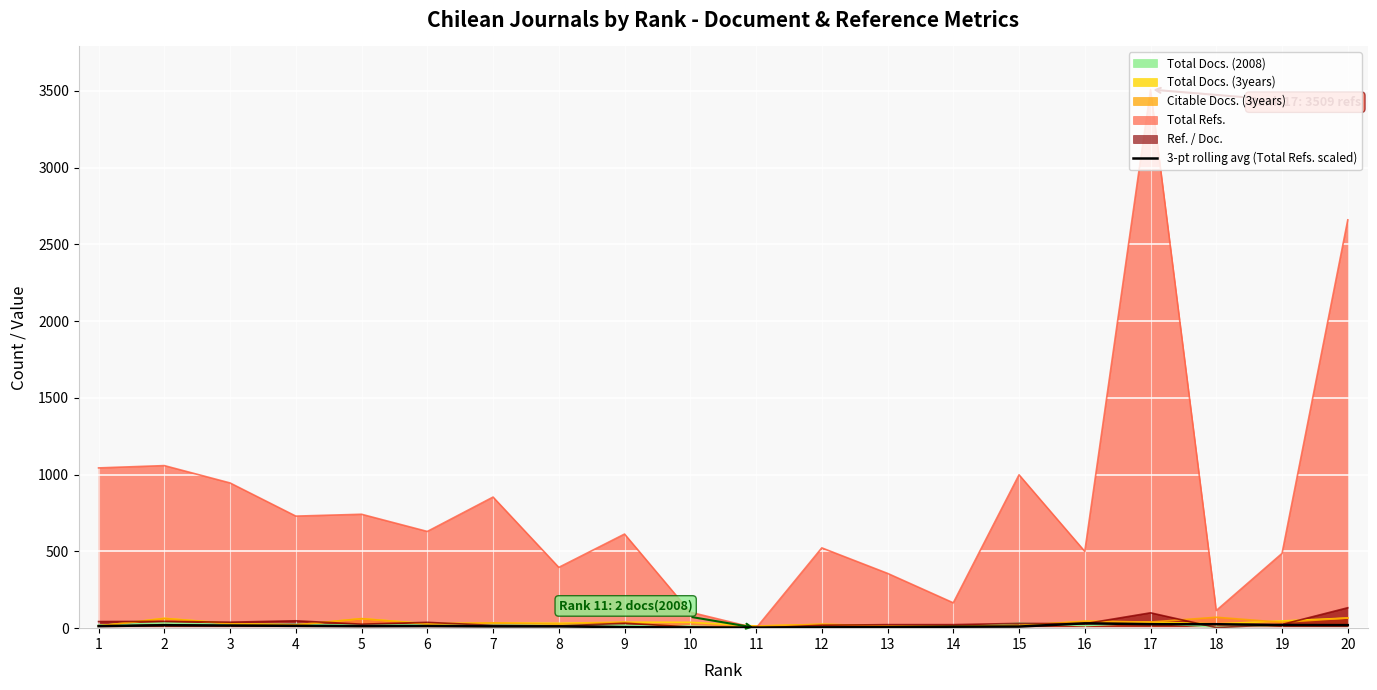

Which series has the largest range (max minus min)?

Total Refs.